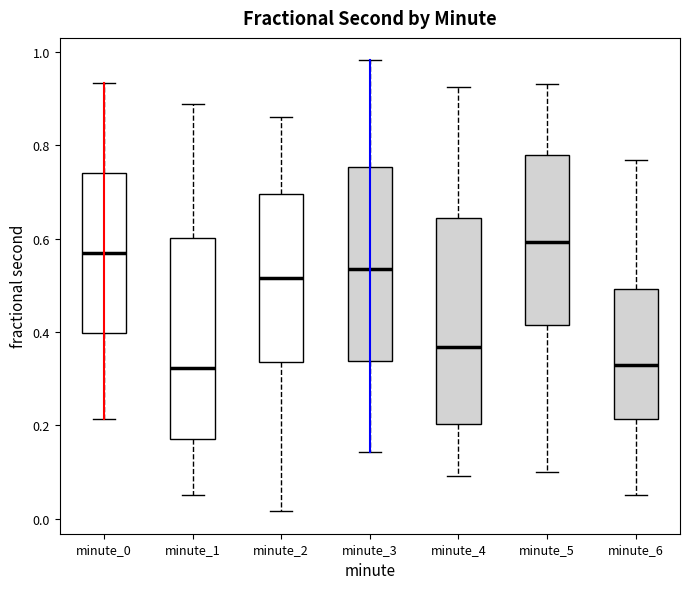

Reading left to right, transcribe this box plot: for each box, give where its median line is, the range the box spans, and where its two whiskers end, as read against the y-axis. The values are not printed on the chart, so give them approximately, as read against the axis.

minute_0: median 0.58, box 0.40 to 0.74, whiskers 0.22 to 0.94
minute_1: median 0.32, box 0.18 to 0.60, whiskers 0.04 to 0.88
minute_2: median 0.52, box 0.34 to 0.70, whiskers 0.02 to 0.86
minute_3: median 0.54, box 0.34 to 0.76, whiskers 0.14 to 0.98
minute_4: median 0.36, box 0.20 to 0.64, whiskers 0.10 to 0.92
minute_5: median 0.60, box 0.42 to 0.78, whiskers 0.10 to 0.94
minute_6: median 0.32, box 0.22 to 0.50, whiskers 0.06 to 0.76